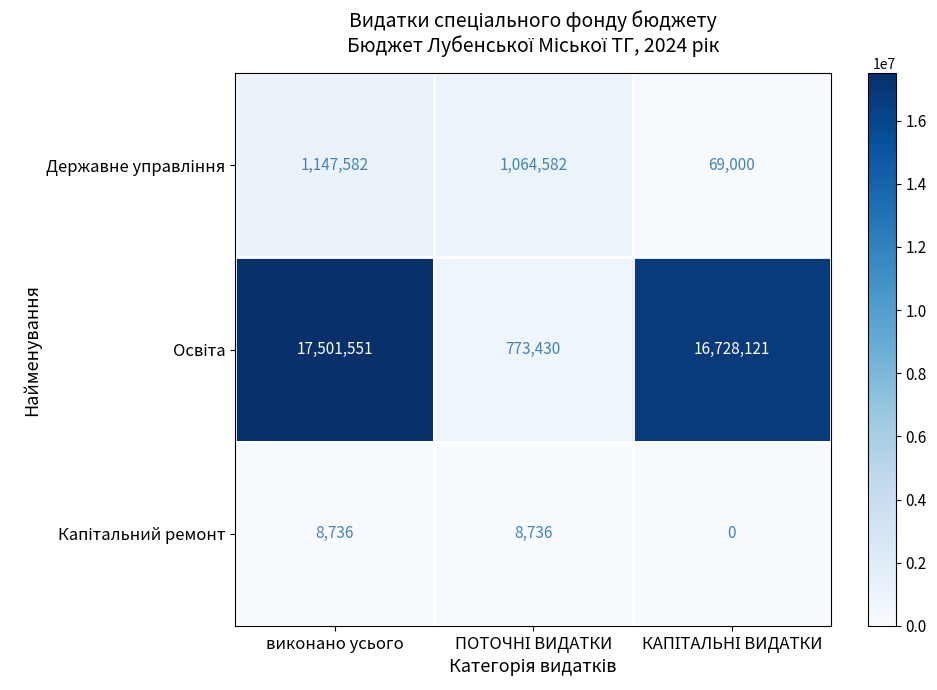

Which category has the highest value across all series?

виконано усього